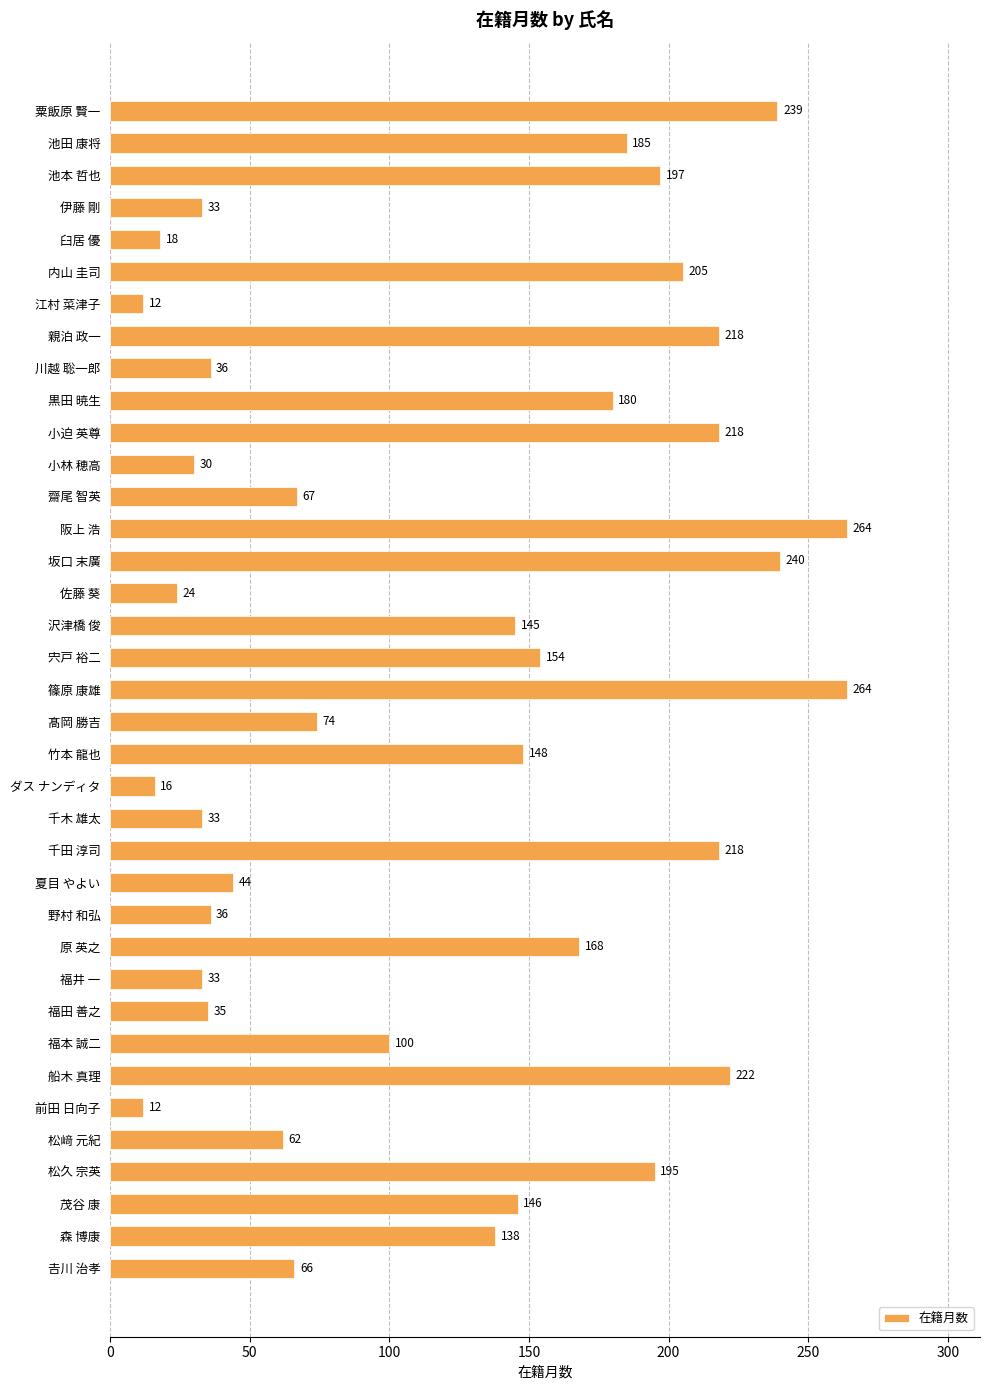

Reading top to bottom, transcribe all the data shown in this chart.

239	185	197	33	18	205	12	218	36	180	218	30	67	264	240	24	145	154	264	74	148	16	33	218	44	36	168	33	35	100	222	12	62	195	146	138	66